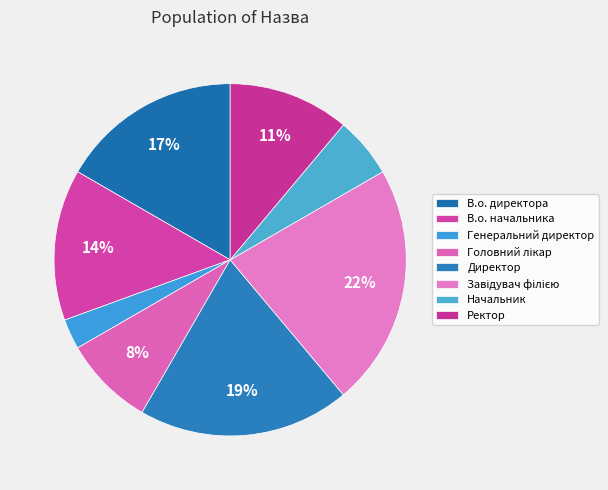

To the nearest percent, what is the difference between the largest and smallest slice percentages?

19%